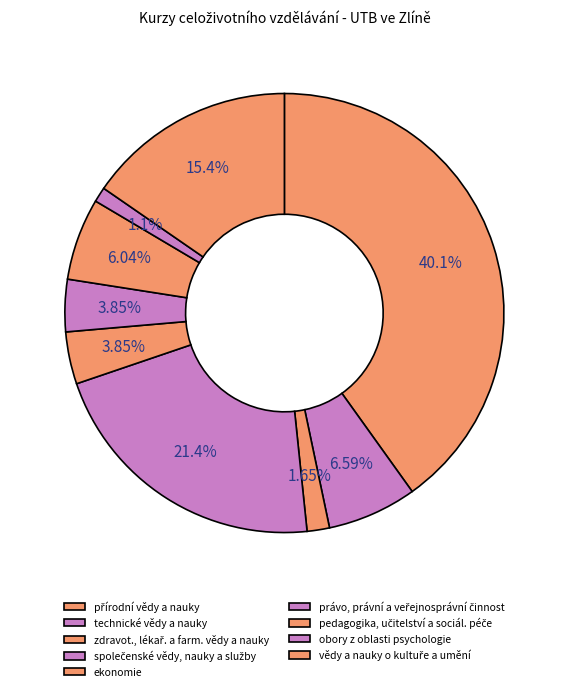

The přírodní vědy a nauky slice represents 40% of the pie. True or false?

True